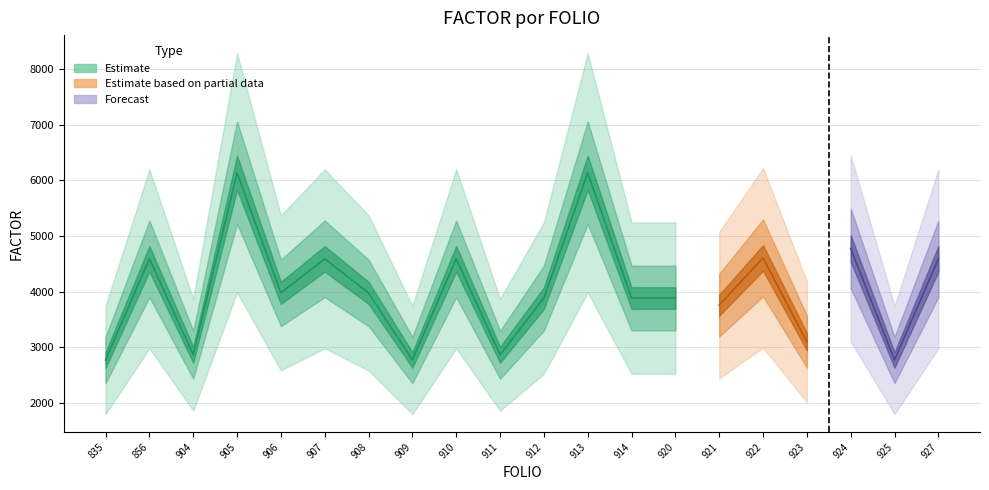

Does the chart have visible grid lines?

Yes